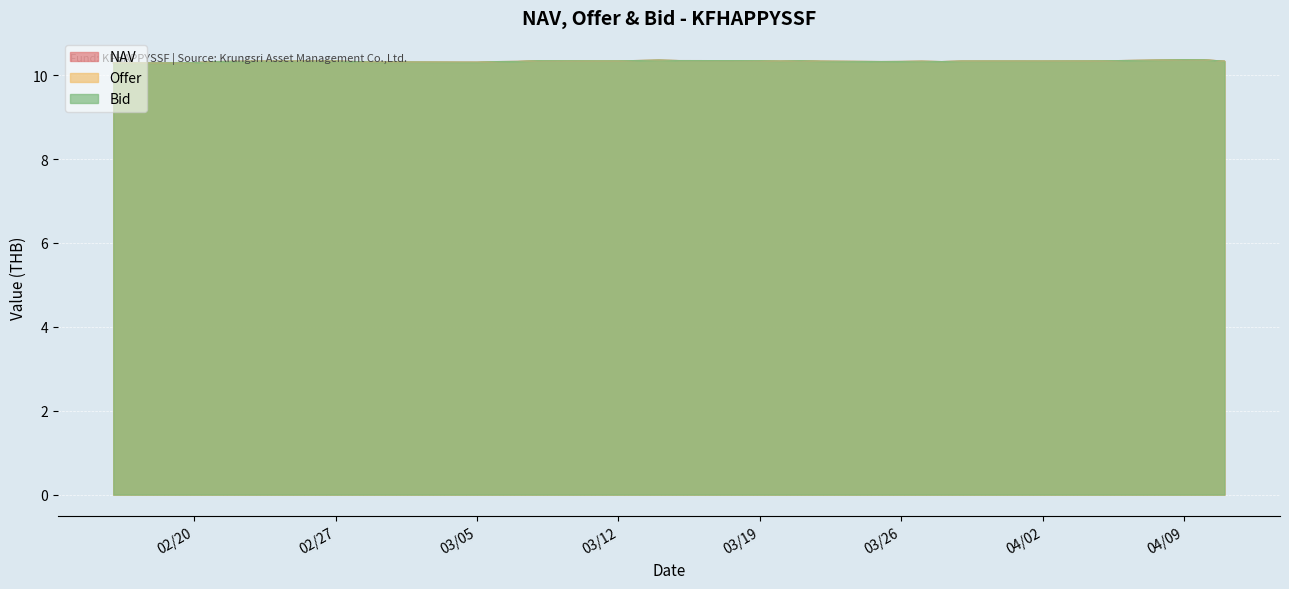

At which category does NAV reach its first local valley?

2024-04-02